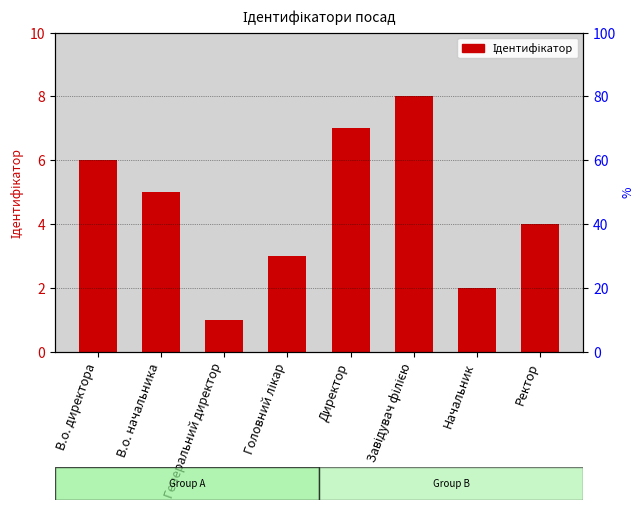

What is the greatest value displayed?

8